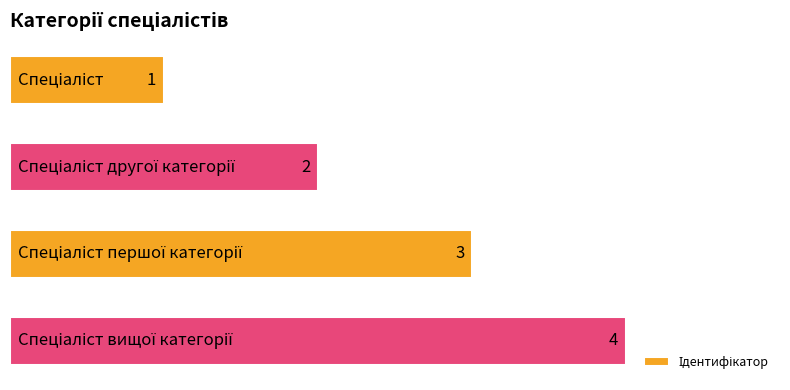

What is the maximum value shown in the chart?

4